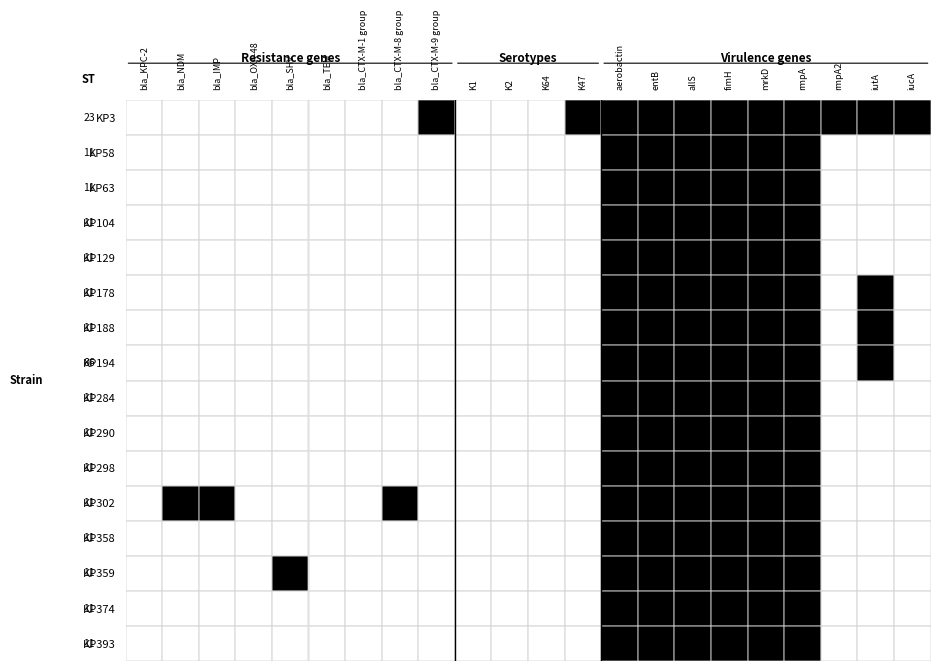

Between 7 and 13, which is larger?

13